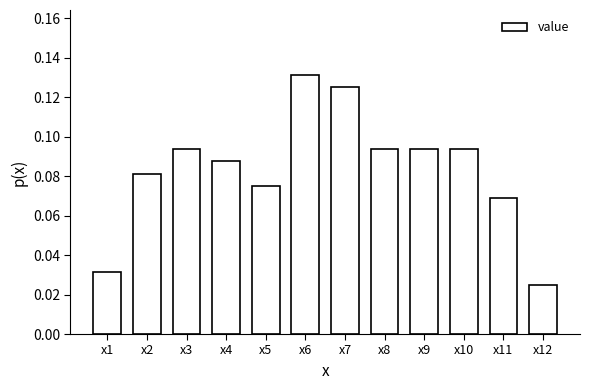

The chart shows a value of 0.2 at x6. True or false?

False